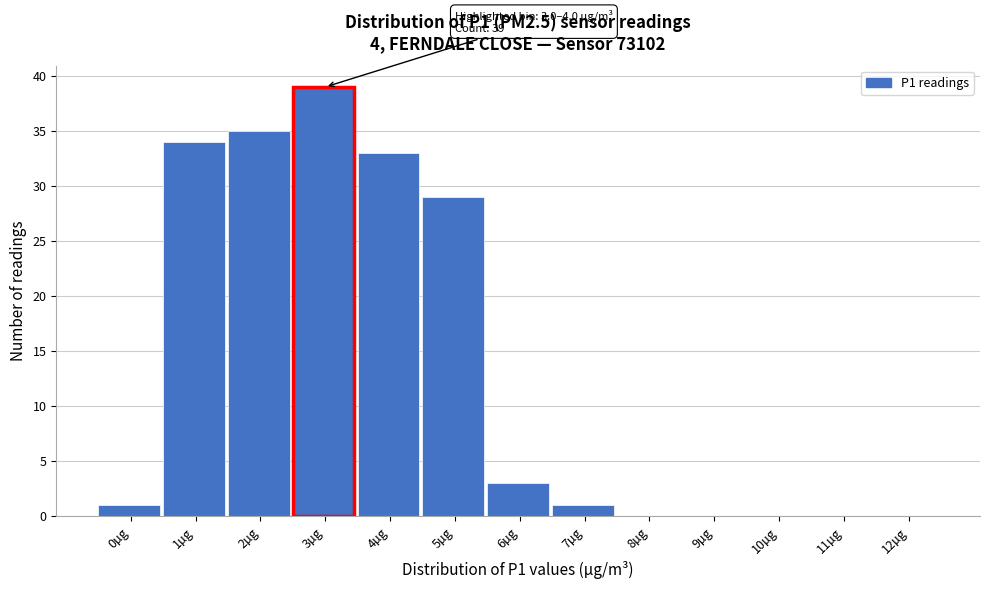

Reading right to left, what are all the values shown in this chart?

12µg=0	11µg=0	10µg=0	9µg=0	8µg=0	7µg=1	6µg=3	5µg=29	4µg=33	3µg=39	2µg=35	1µg=34	0µg=1